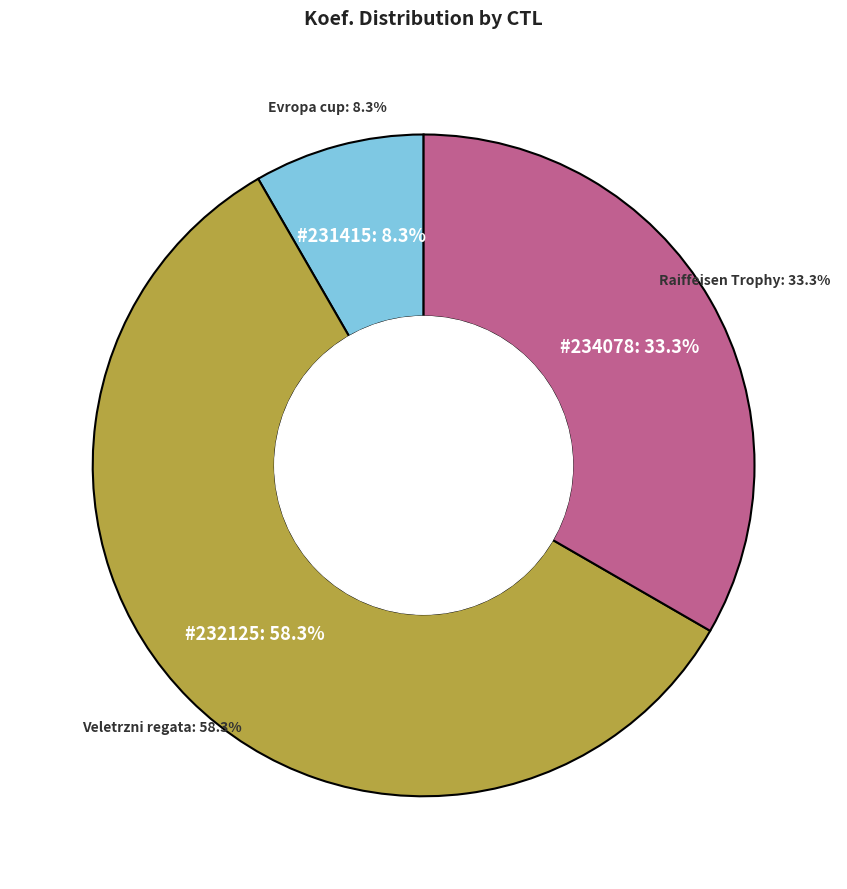

Rank the categories by value from lowest to highest.

231415, 234078, 232125